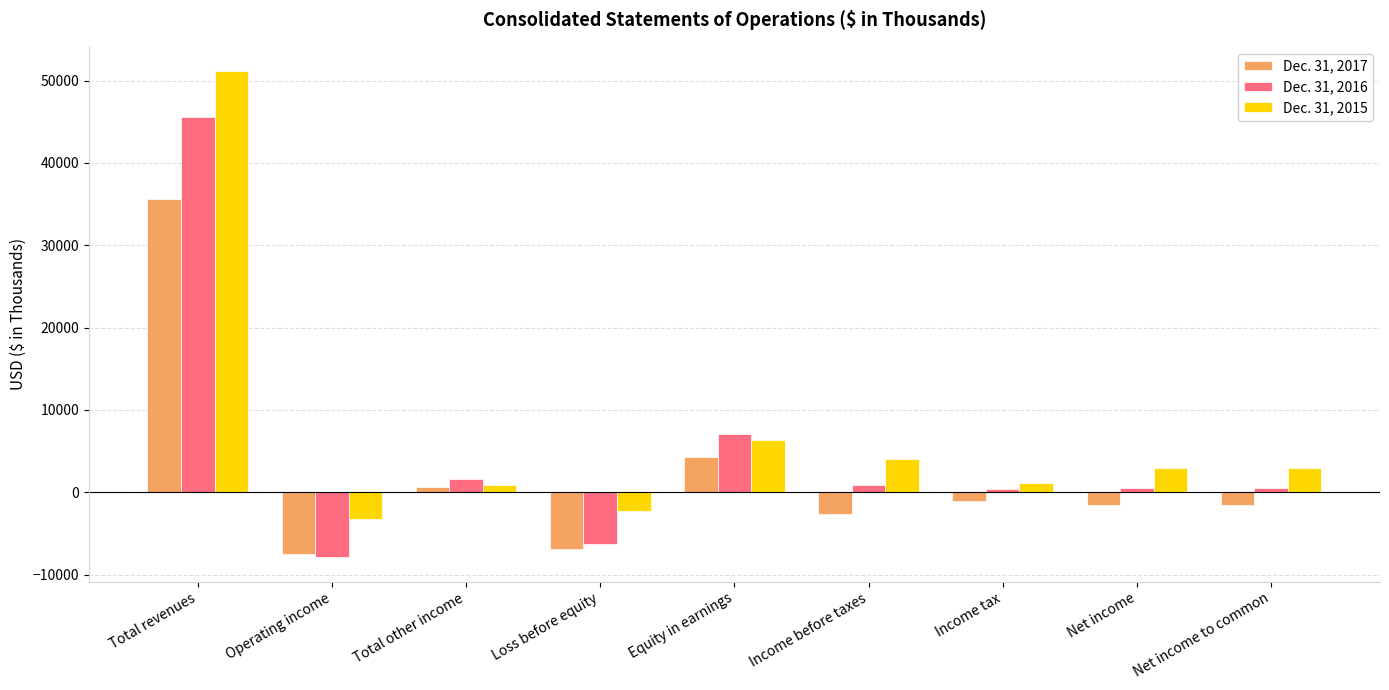

What is the label of the 3rd bar from the left?

Total other income